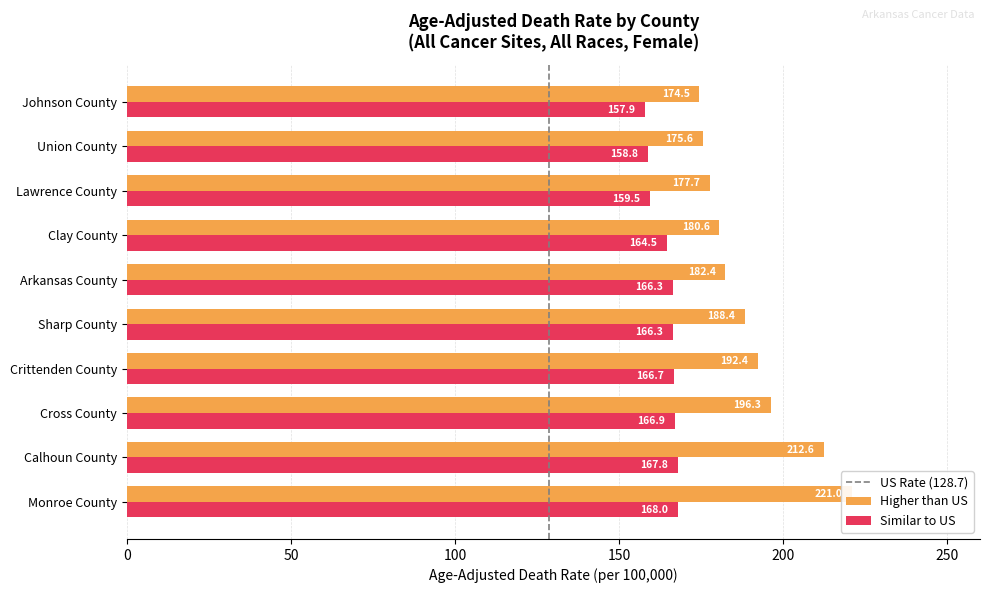

What is the value of the Similar to US bar at the 2nd from the left?

167.8